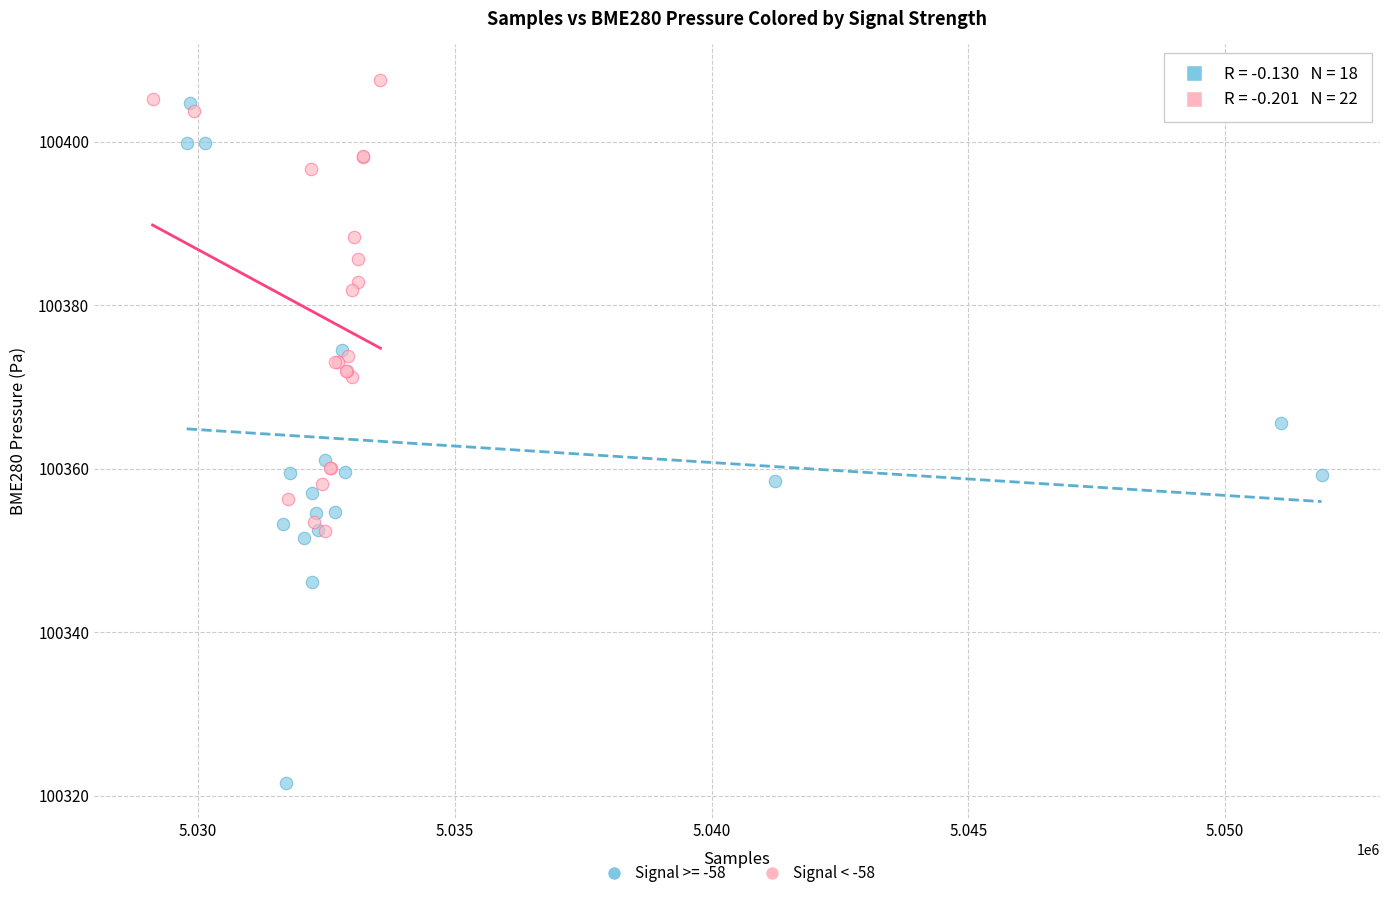

Which series has the widest spread of Y values?

Signal >= -58